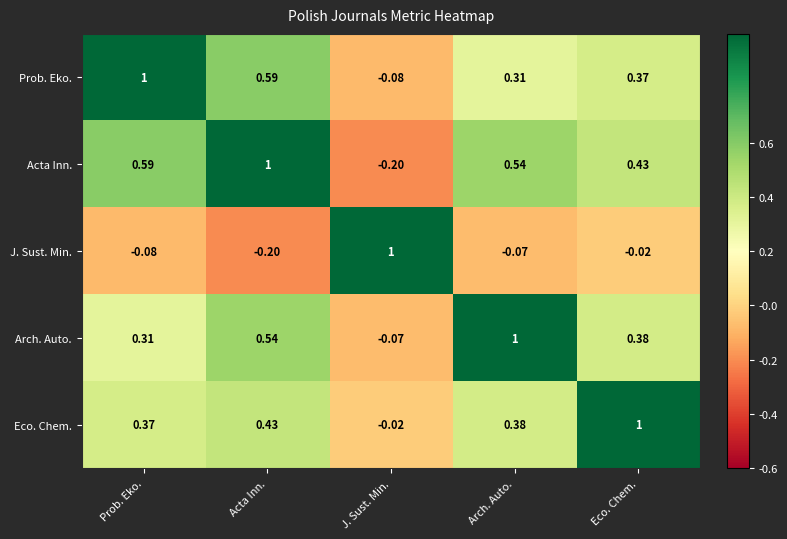

What is the total value across all series at Arch. Auto.?

2.2